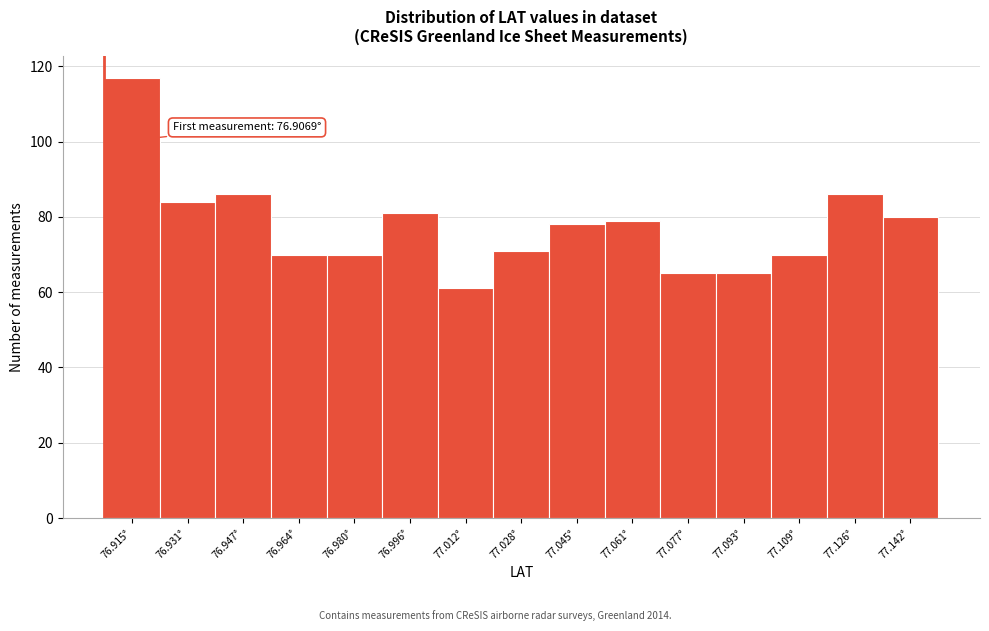

Over which range of the x-axis is the bar tallest?

76.906 to 76.924